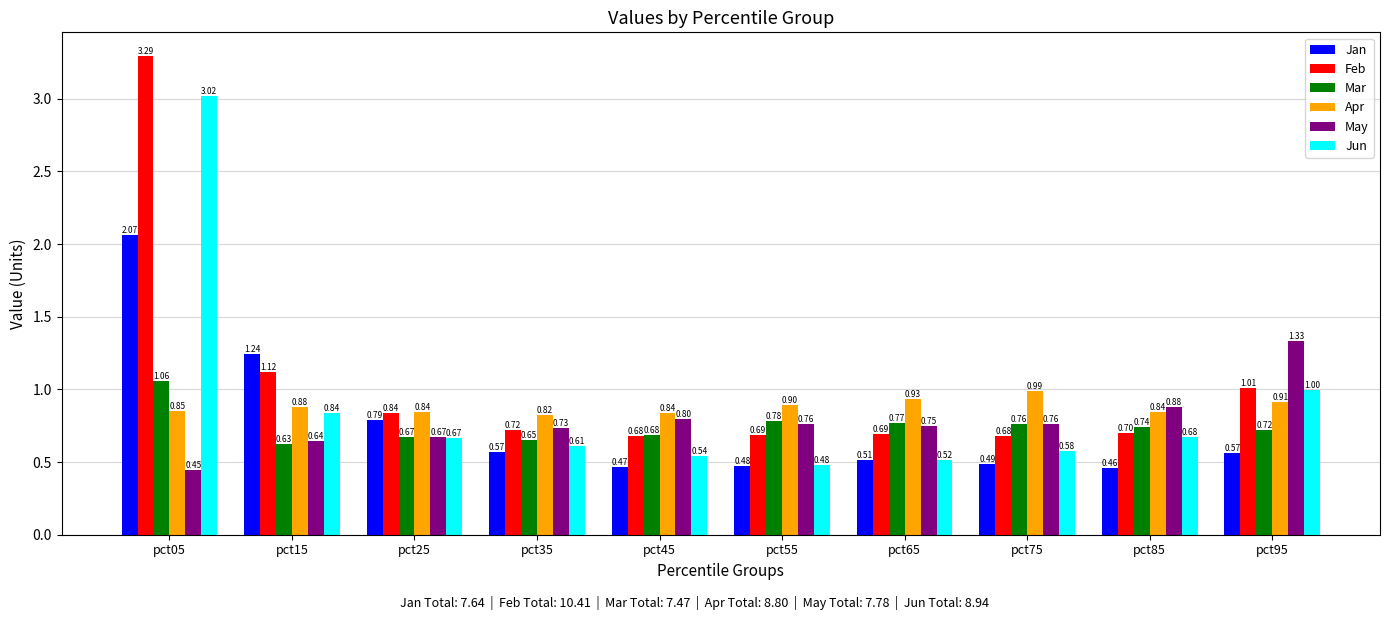

Which category has the lowest value across all series?

pct05